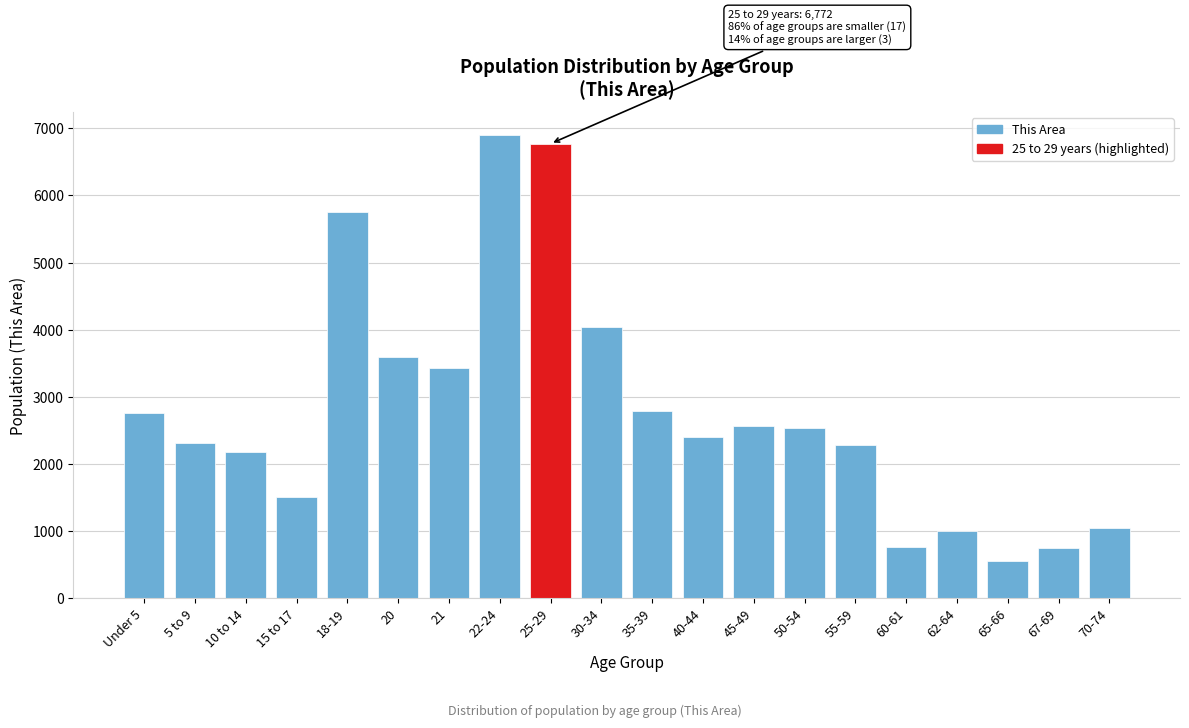

What is the label of the 8th bar from the left?

22-24